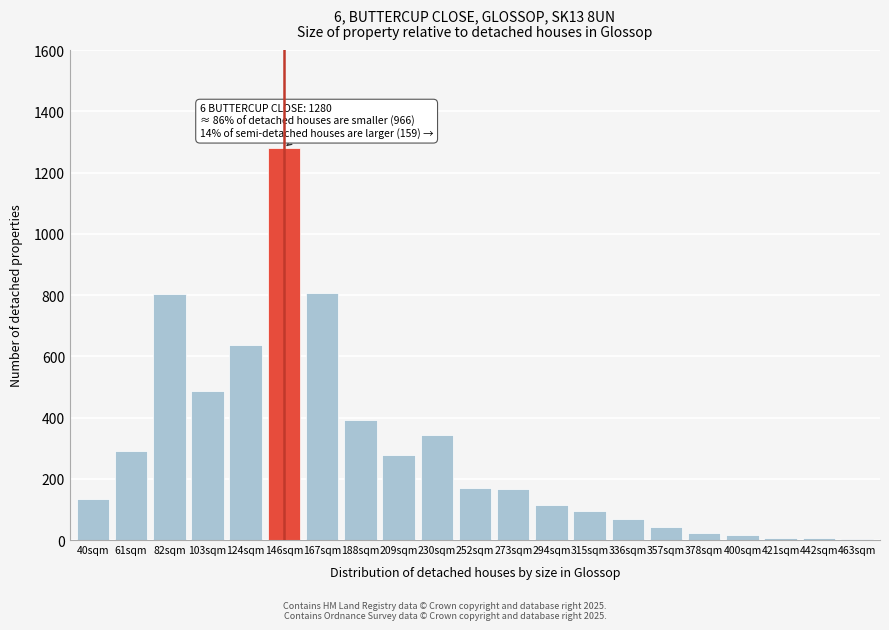

Which label corresponds to the largest value in the chart?

146sqm